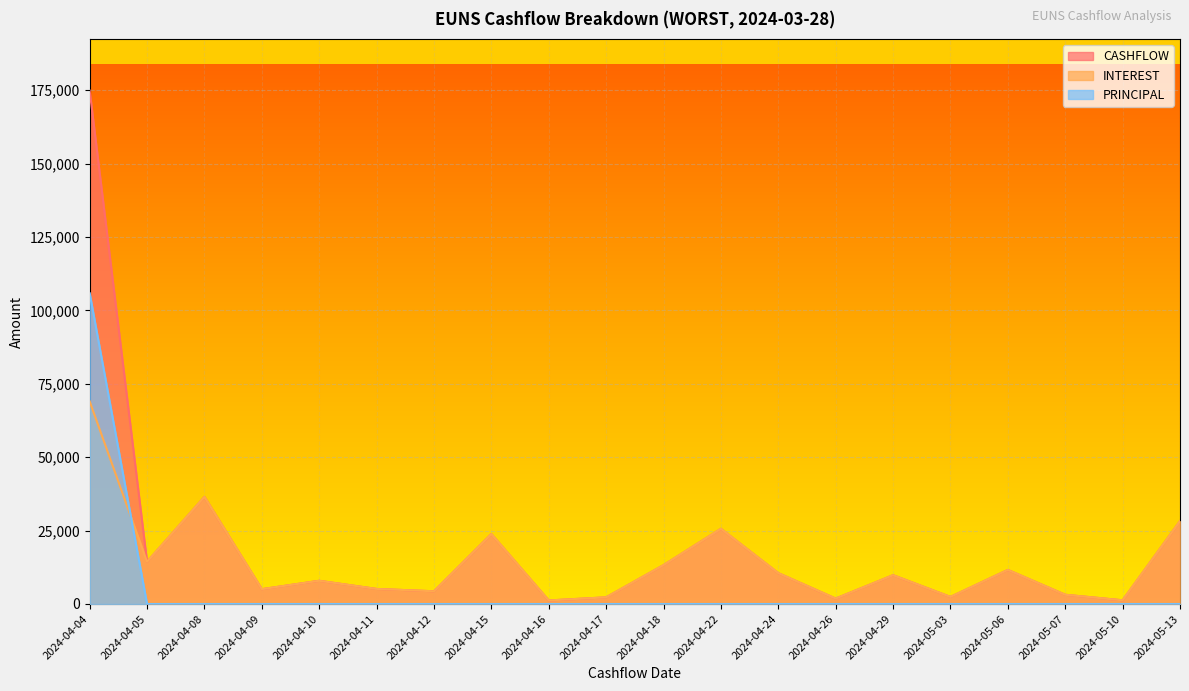

Reading right to left, list all the values displayed in this chart.

INTEREST: 28208.5	1260.9	3146.0	11606.4	2407.2	9813.5	1845.6	10504.9	25602.8	13233.1	2268.0	1203.6	23802.9	4333.0	5128.0	7903.8	5048.9	36465.3	14357.5	69011.2
PRINCIPAL: 0.0	0.0	0.0	0.0	0.0	0.0	0.0	0.0	0.0	0.0	0.0	0.0	0.0	0.0	0.0	0.0	0.0	0.0	0.0	105855.3
CASHFLOW: 28208.5	1260.9	3146.0	11606.4	2407.2	9813.5	1845.6	10504.9	25602.8	13233.1	2268.0	1203.6	23802.9	4333.0	5128.0	7903.8	5048.9	36465.3	14357.5	174866.4